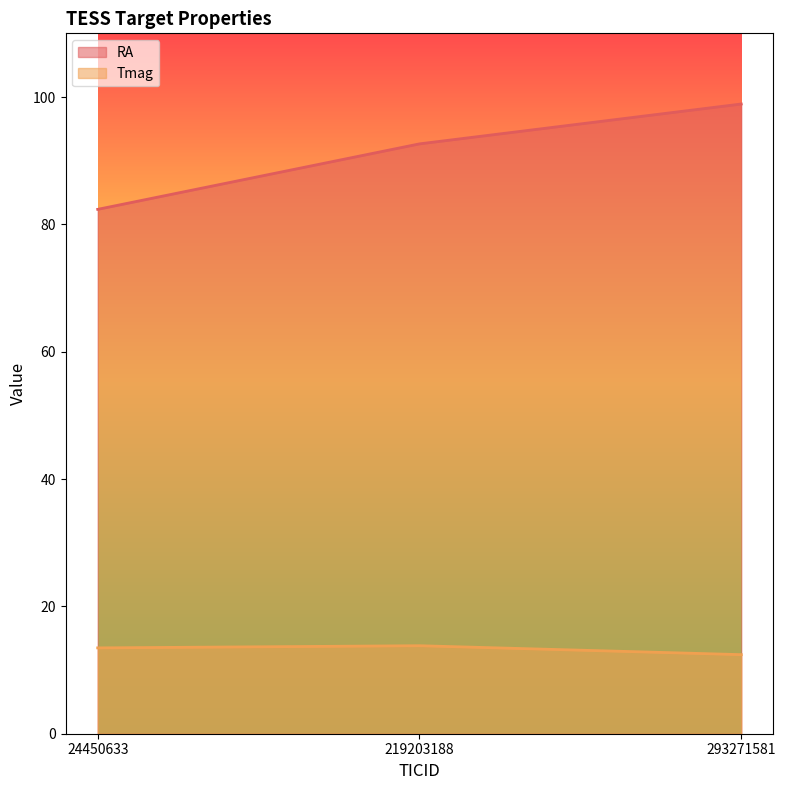

What is the lowest value of the RA series?

82.4